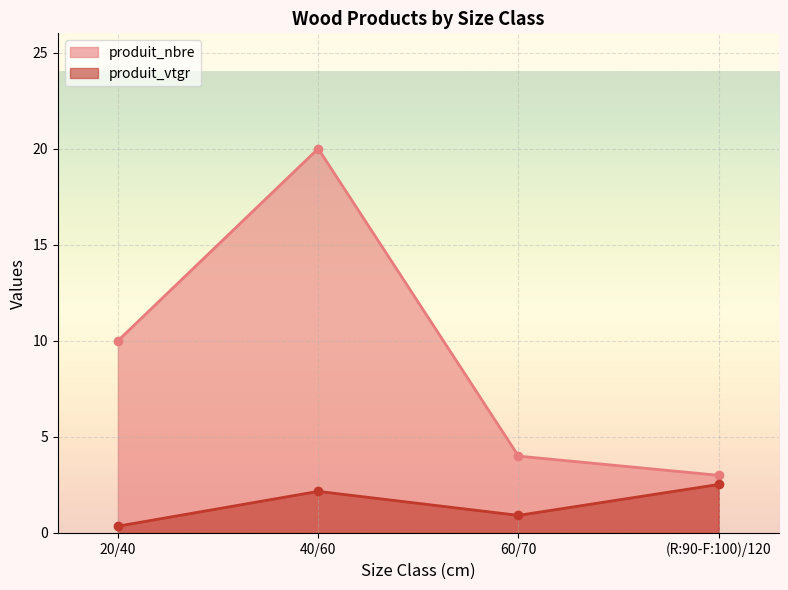

At which category does produit_vtgr reach its first local valley?

60/70